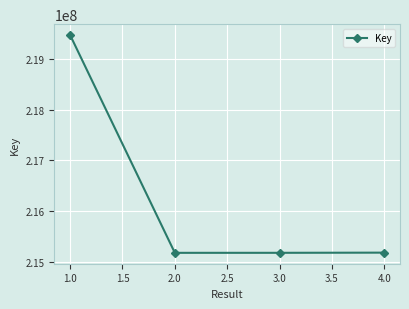

What is the change in value from 1.0 to 4.0?

-4269342